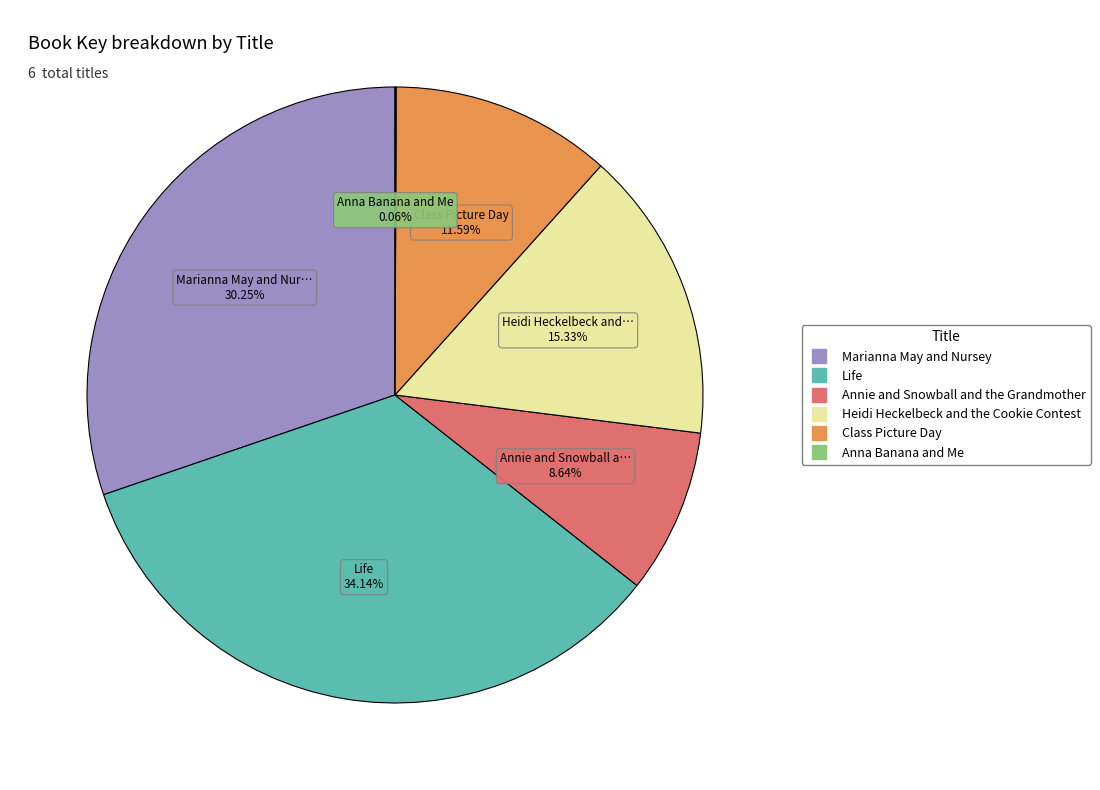

What is the largest slice in the pie chart?

Life